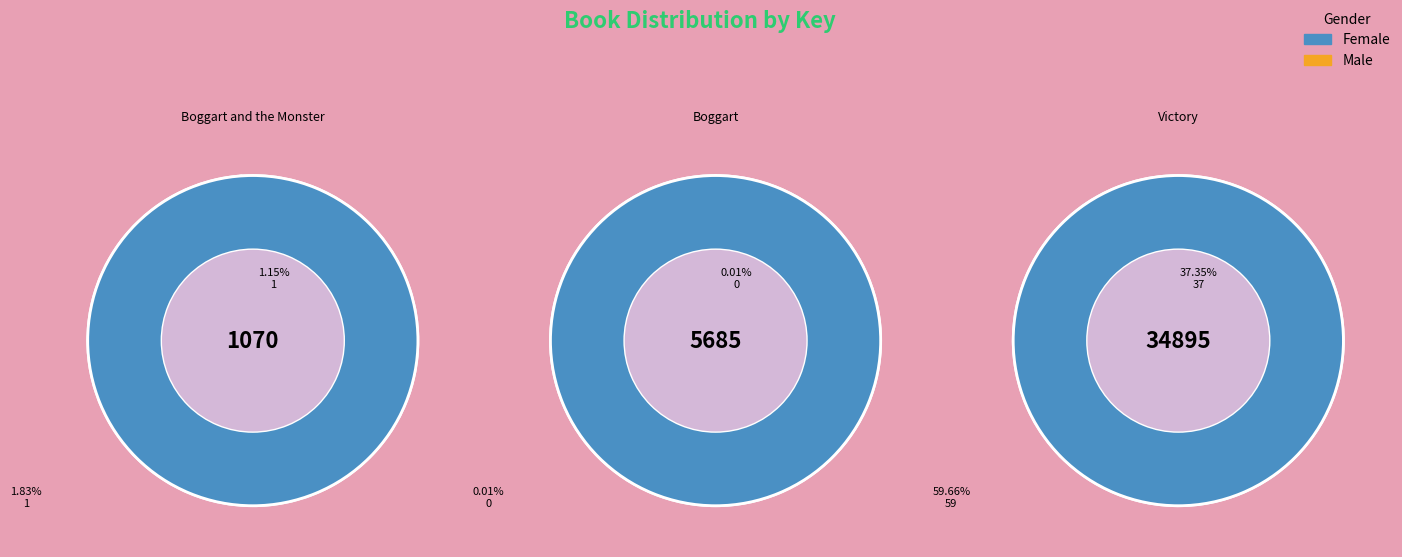

Which category has the biggest portion of the pie?

Victory